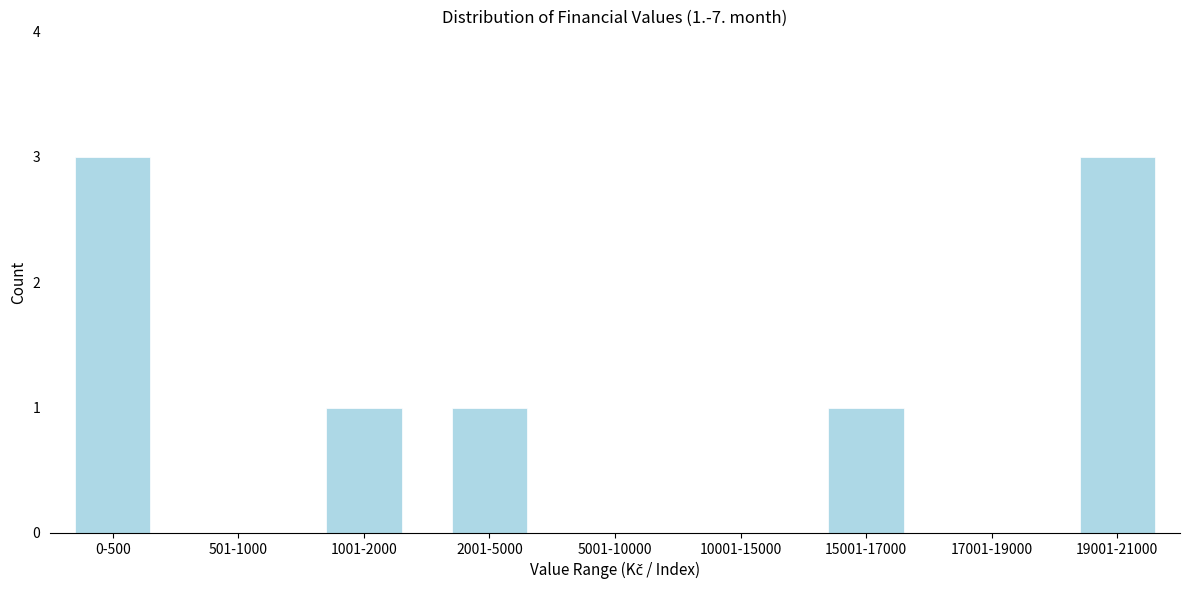

Reading left to right, what are all the values shown in this chart?

0-500=3	501-1000=0	1001-2000=1	2001-5000=1	5001-10000=0	10001-15000=0	15001-17000=1	17001-19000=0	19001-21000=3